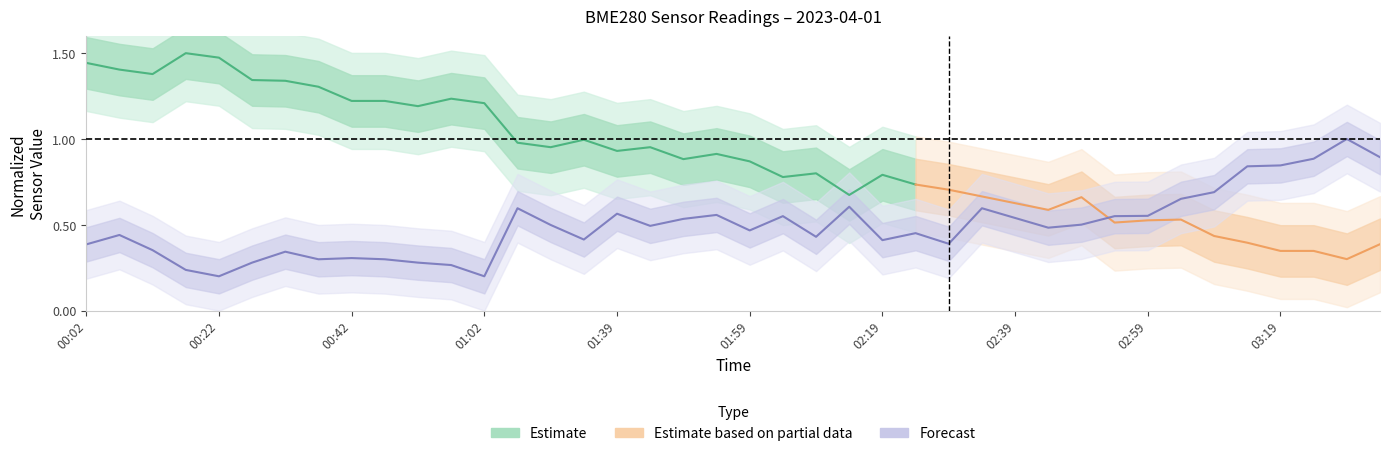

Rank the categories by value from highest to lowest.

03:29, 03:34, 03:24, 03:19, 03:14, 03:09, 03:04, 02:14, 01:23, 02:34, 01:39, 01:54, 02:59, 02:04, 02:54, 02:39, 01:49, 02:49, 01:28, 01:44, 02:44, 01:59, 02:24, 00:07, 02:09, 01:33, 02:19, 02:29, 00:02, 00:12, 00:32, 00:42, 00:37, 00:47, 00:27, 00:52, 00:57, 00:17, 00:22, 01:02